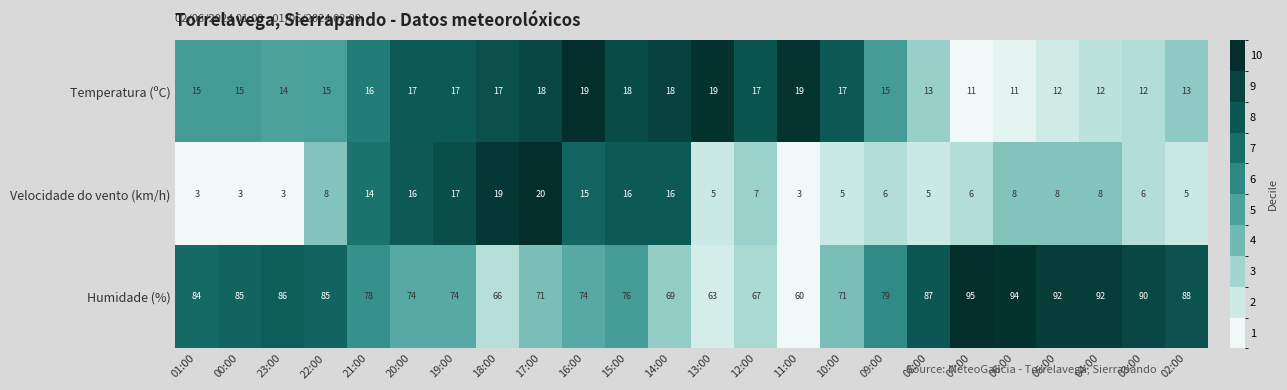

Which series has the largest total across all categories?

Humidade (%)